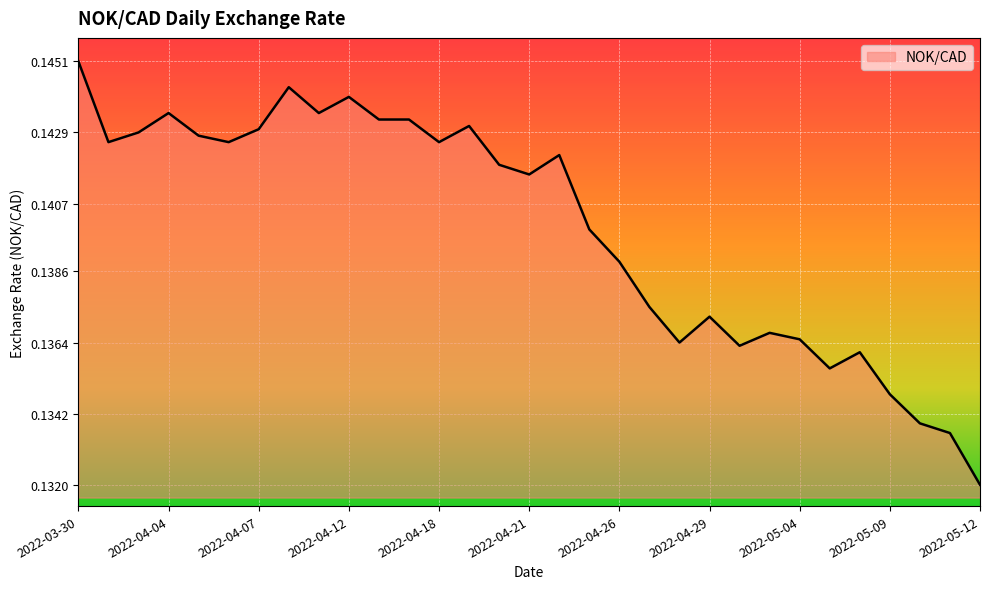

What is the maximum value shown in the chart?

0.1